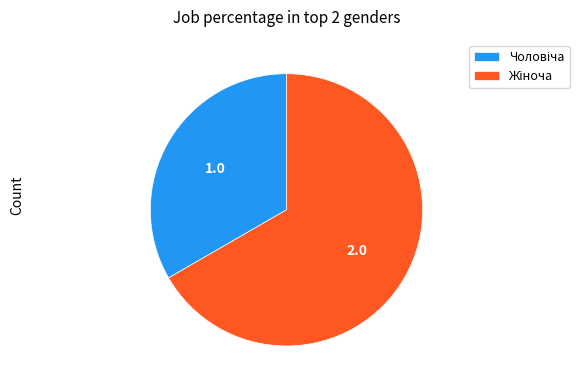

How many slices are in this pie chart?

2